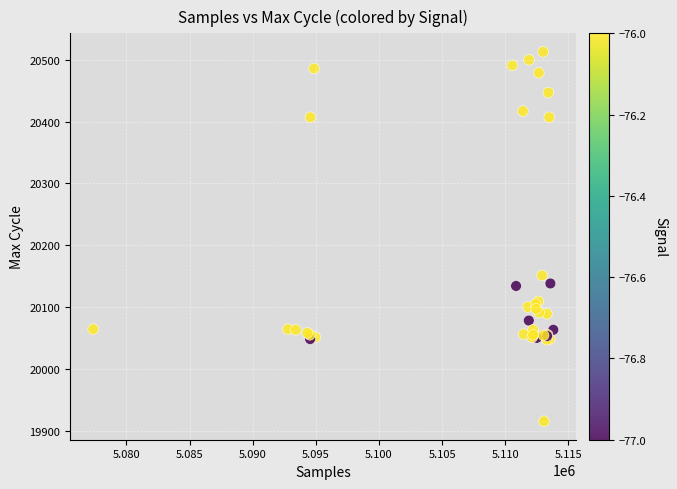

What Y value in the scatter plot is closest to 20214?

20151